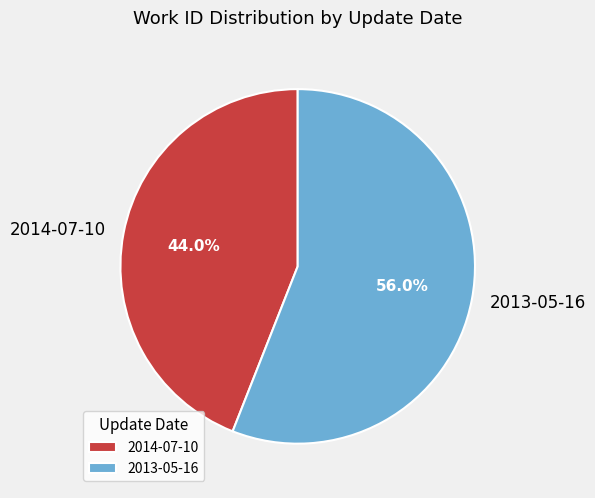

How many slices are in this pie chart?

2